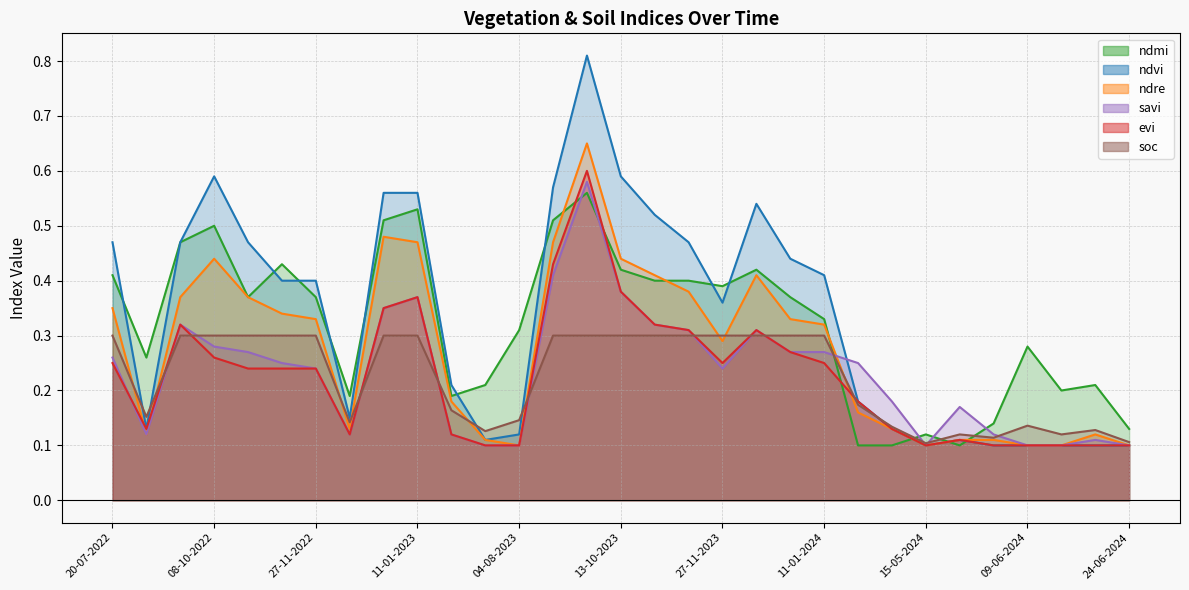

True or false: evi and ndvi cross at least once.

False